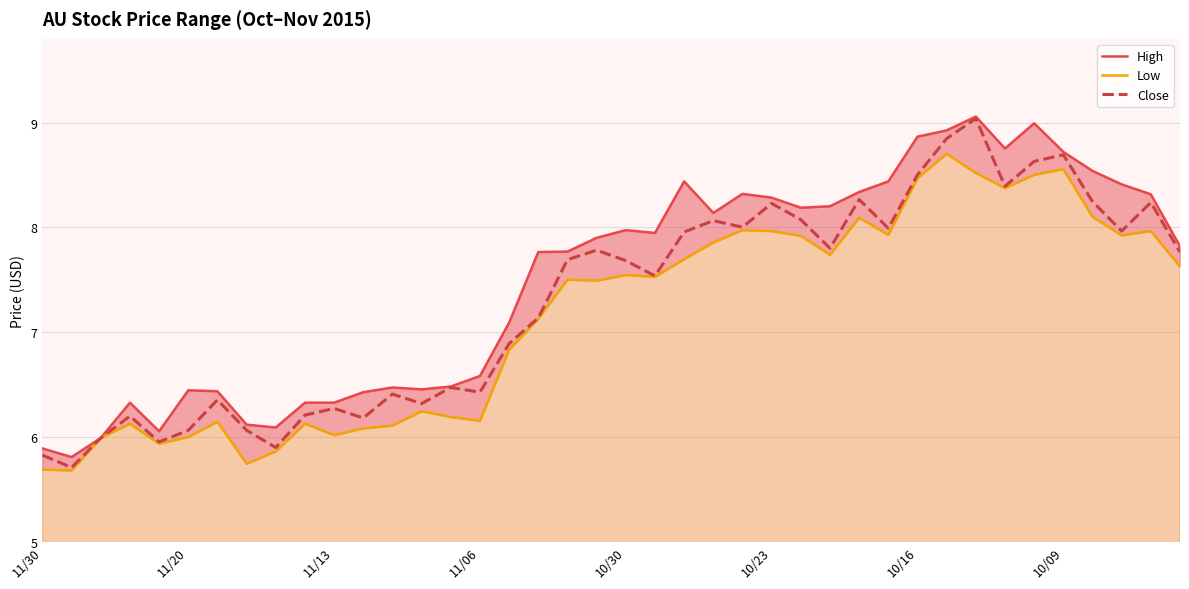

Is it true that Close equals 5.8 at 11/30?

True